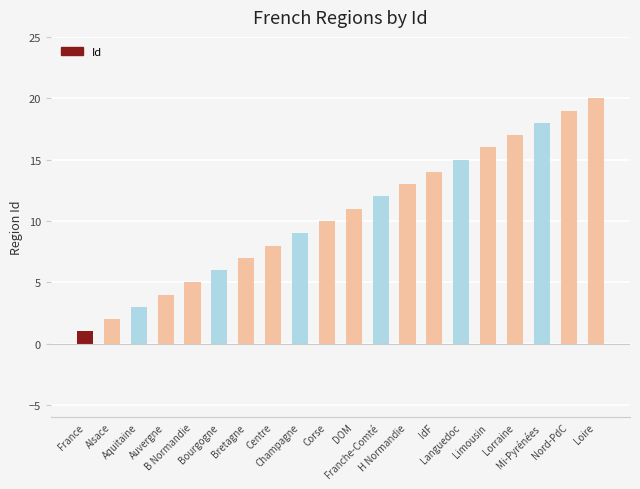

The chart shows a value of 6 at Loire. True or false?

False